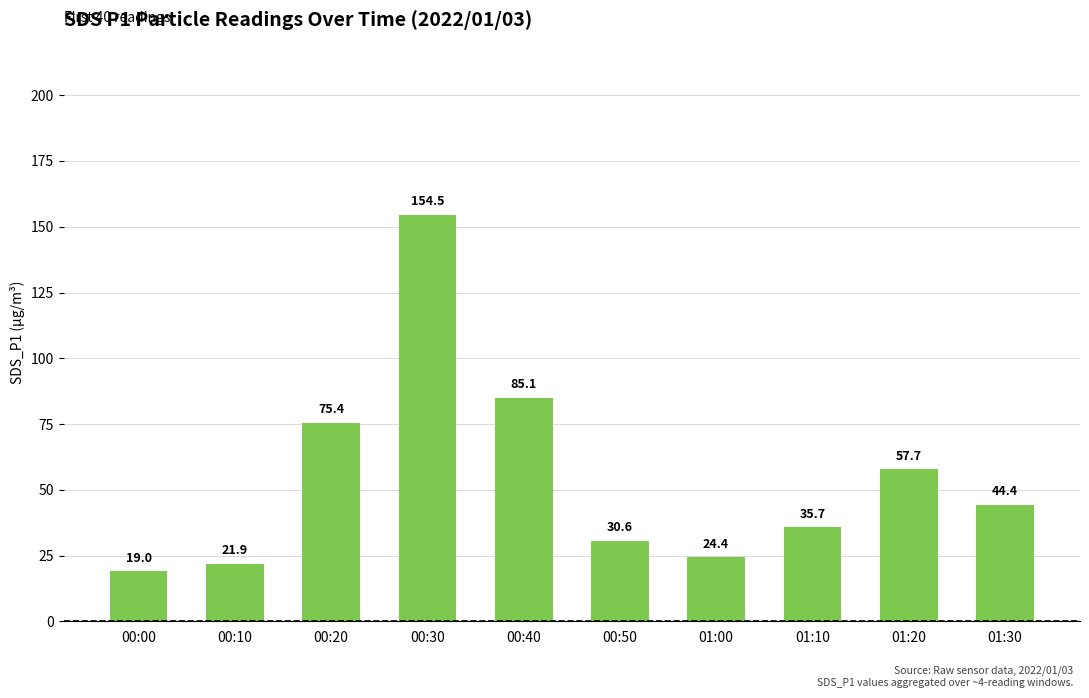

How many series are shown in this chart?

1